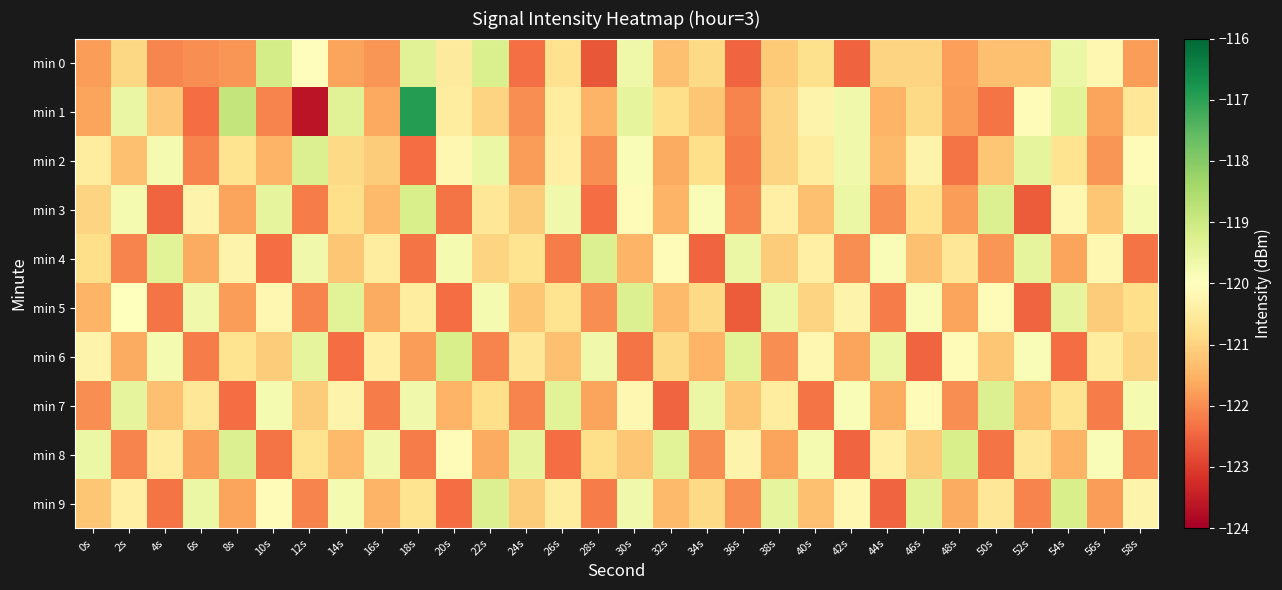

At how many categories does at least one series exceed -119?

2